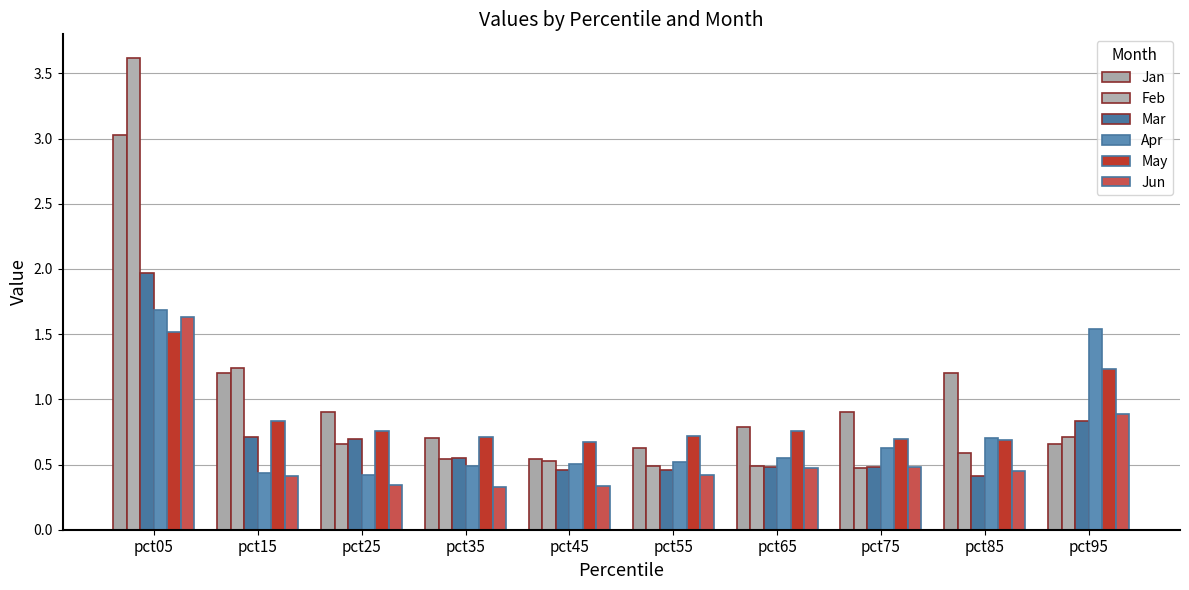

At which category does the chart reach its minimum across all series?

pct35